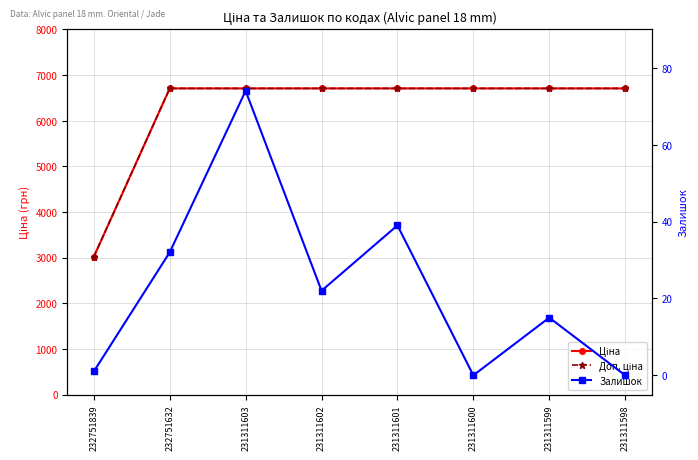

In Залишок, how many points are lower than both neighbors (excluding endpoints)?

2